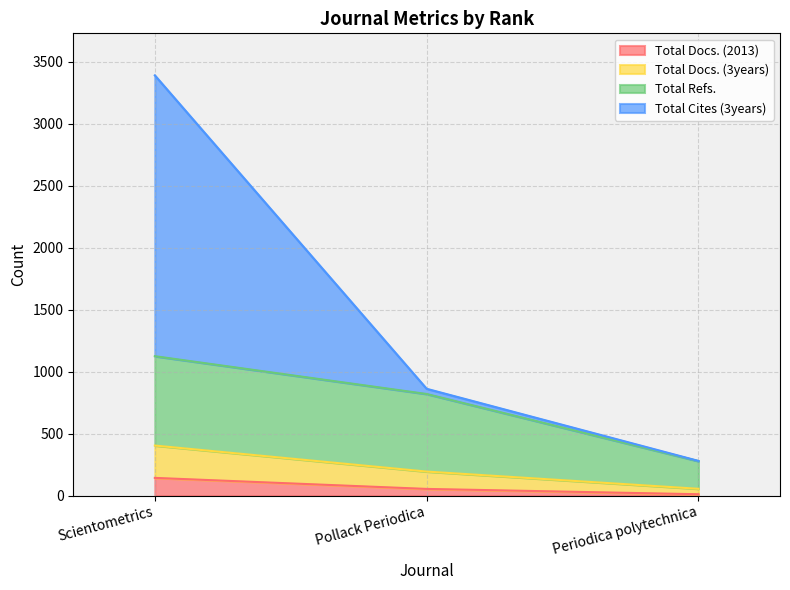

What is the highest value of the Total Docs. (2013) series?

144